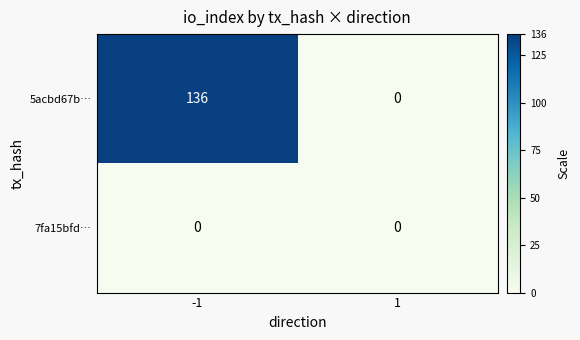

Which label corresponds to the largest value in the chart?

-1